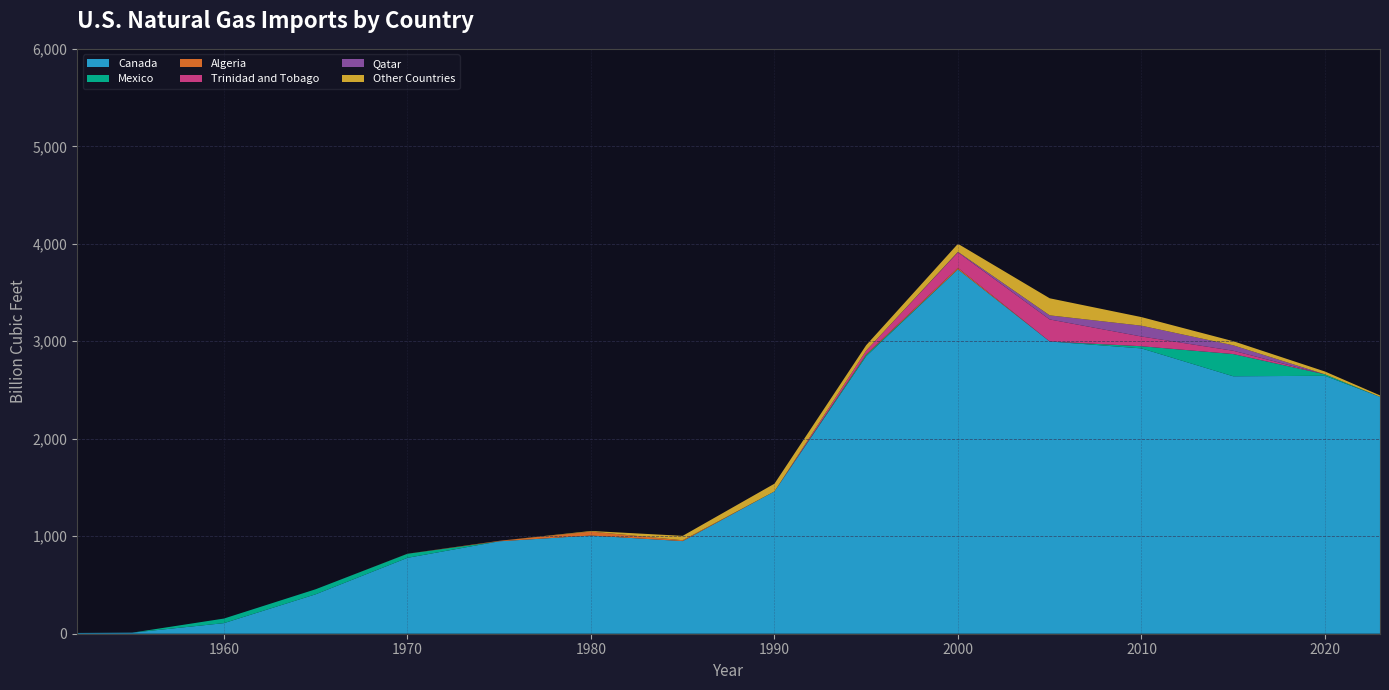

Reading left to right, transcribe all the data shown in this chart.

Canada: 7.8	10.9	108.7	404.7	778.7	948.1	1007.0	950.0	1460.0	2847.0	3738.0	2998.0	2927.0	2641.0	2646.0	2430.0
Mexico: 0.0	0.0	47.0	51.7	41.3	0.0	0.0	0.0	0.0	13.0	0.0	0.0	22.0	228.0	15.0	0.0
Algeria: 0.0	0.0	0.0	0.0	0.8	4.9	41.0	9.0	0.0	7.0	15.0	0.0	0.0	0.0	0.0	0.0
Trinidad and Tobago: 0.0	0.0	0.0	0.0	0.0	0.0	0.0	0.0	0.0	38.0	159.0	226.0	100.0	34.0	0.0	0.0
Qatar: 0.0	0.0	0.0	0.0	0.0	0.0	0.0	0.0	0.0	0.0	6.0	42.0	111.0	56.0	0.0	0.0
Other Countries: 0.0	0.0	0.0	0.0	0.0	0.0	6.0	45.0	79.0	55.0	82.0	175.0	88.0	42.0	29.0	15.0